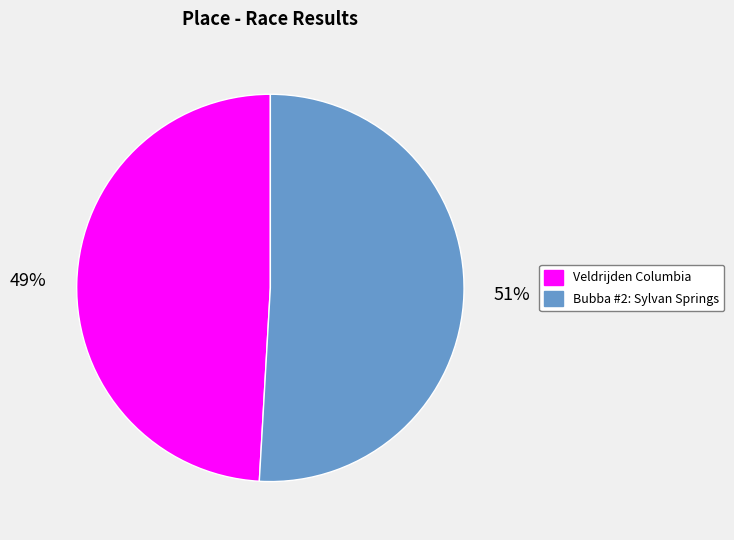

Between Bubba #2: Sylvan Springs and Veldrijden Columbia, which is larger?

Bubba #2: Sylvan Springs